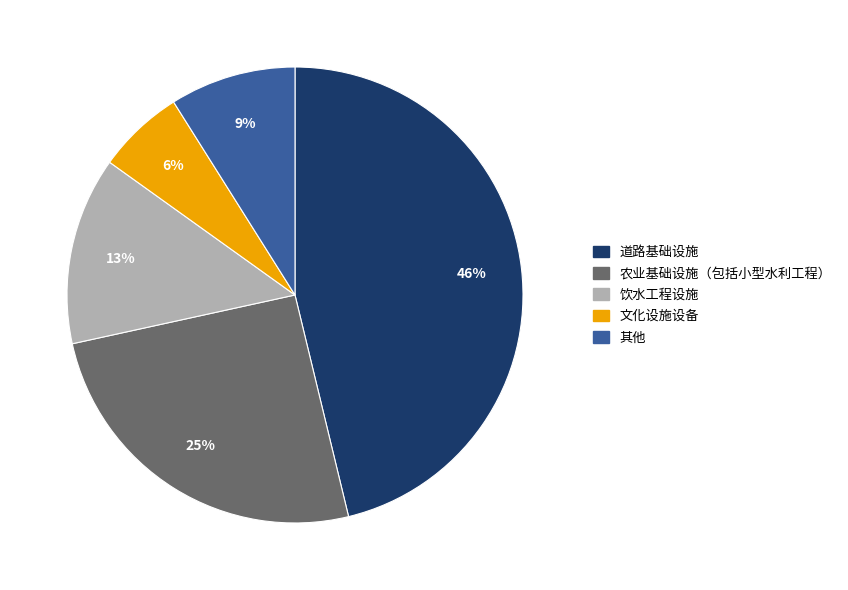

What percentage is the 其他 slice, to the nearest percent?

9%